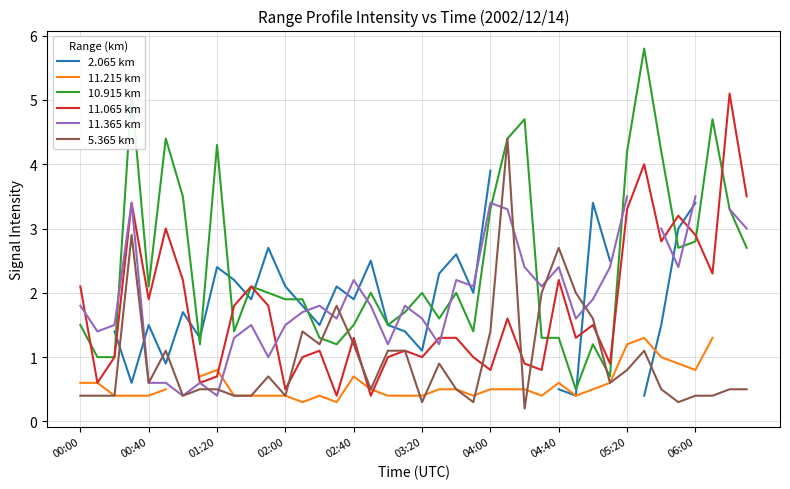

Does the chart have visible grid lines?

Yes